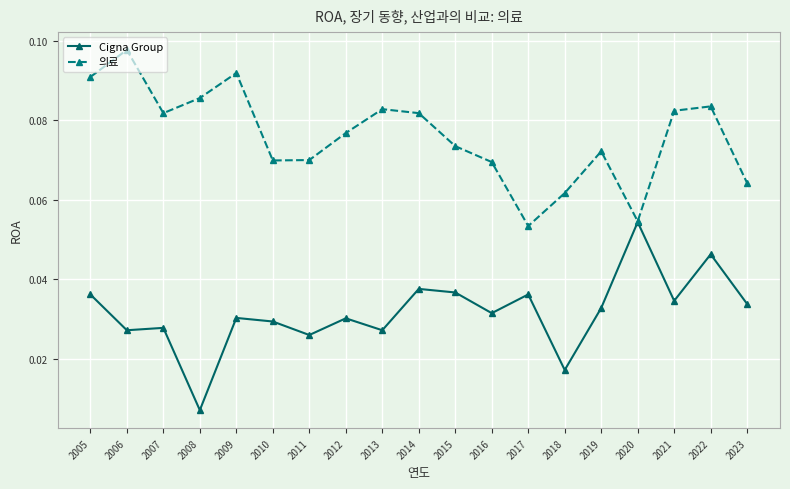

What are all the series names shown in the legend?

Cigna Group, 의료